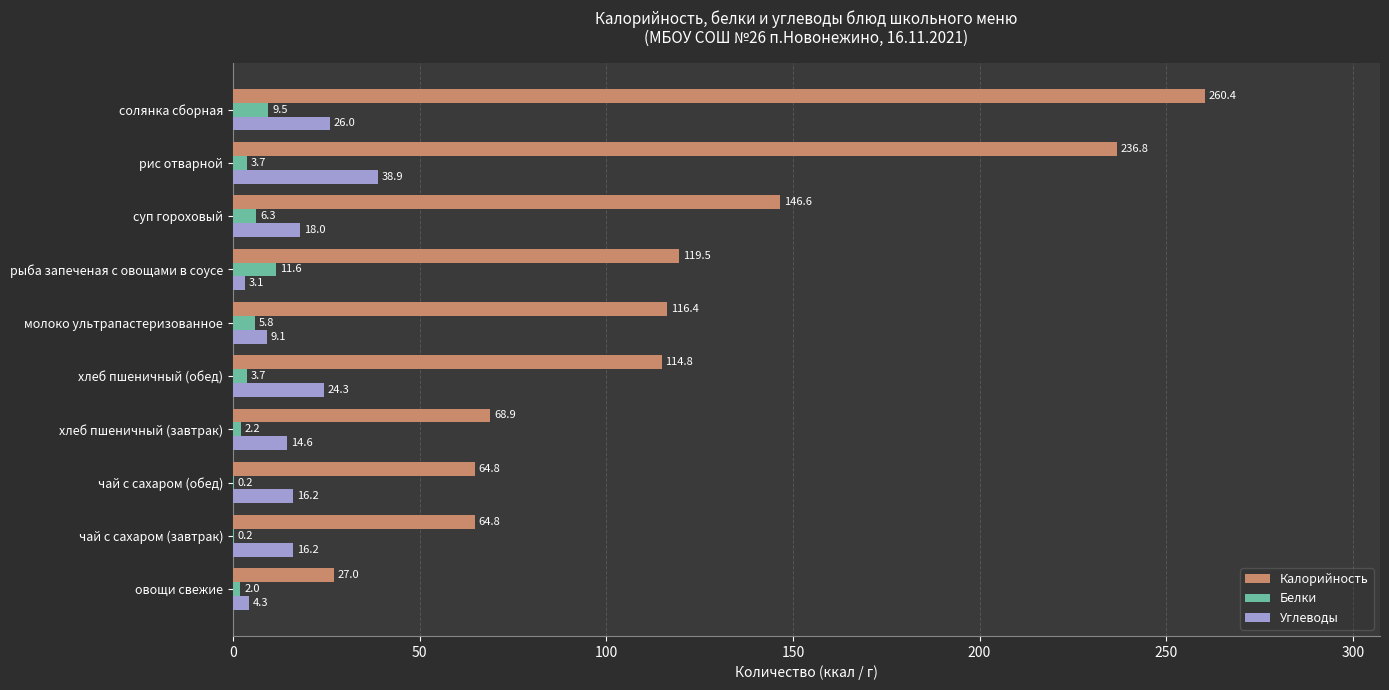

What is the total value across all series at рыба запеченая с овощами в соусе?

134.2